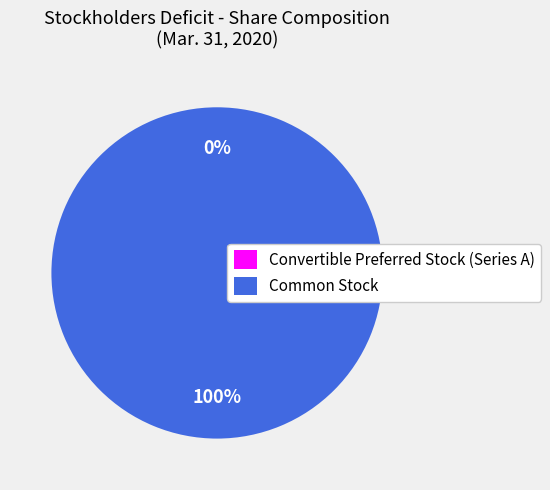

What is the largest slice in the pie chart?

Common Stock